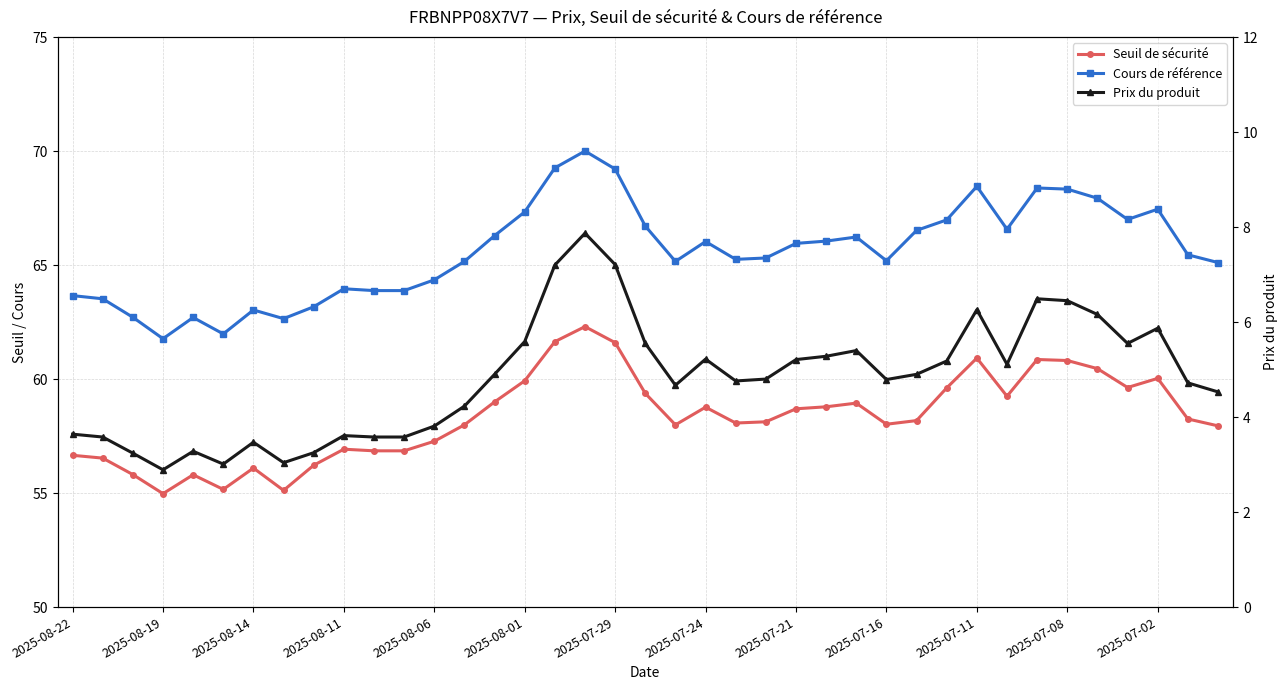

At which label does Cours de référence first exceed 65?

13